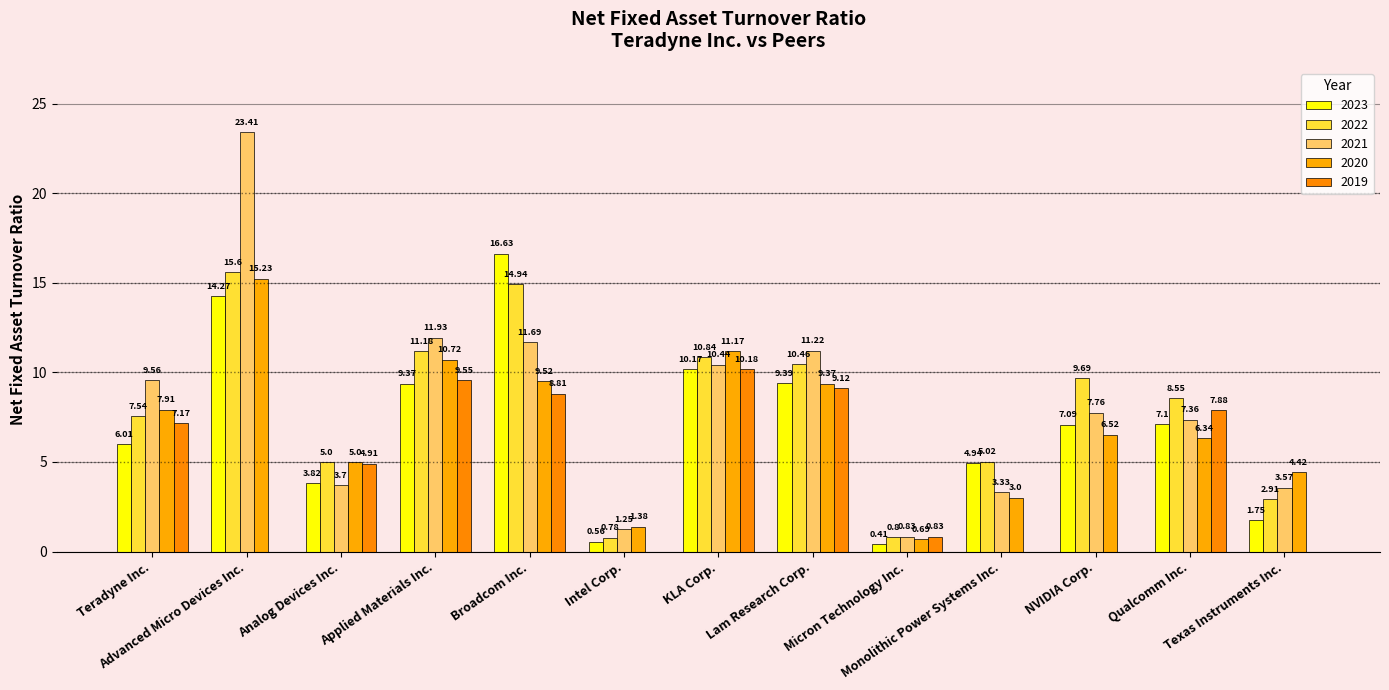

Count the number of data series in this chart.

5